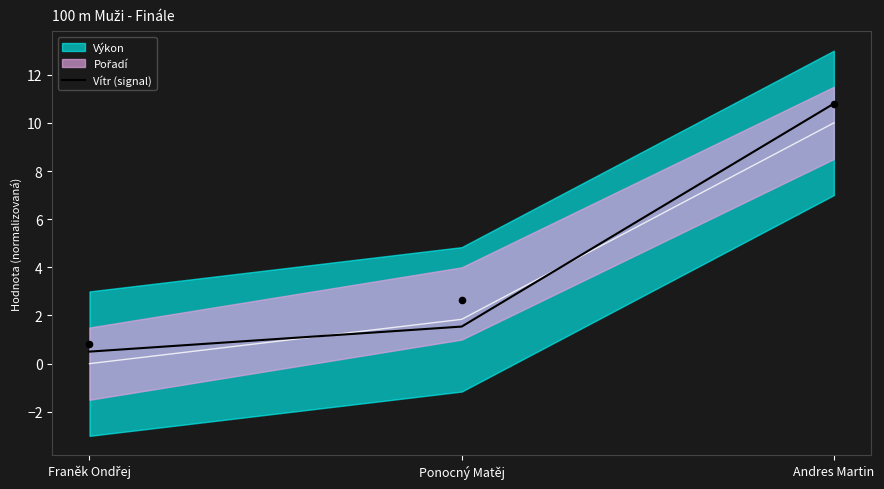

Which has a higher value, Andres Martin or Franěk Ondřej?

Andres Martin